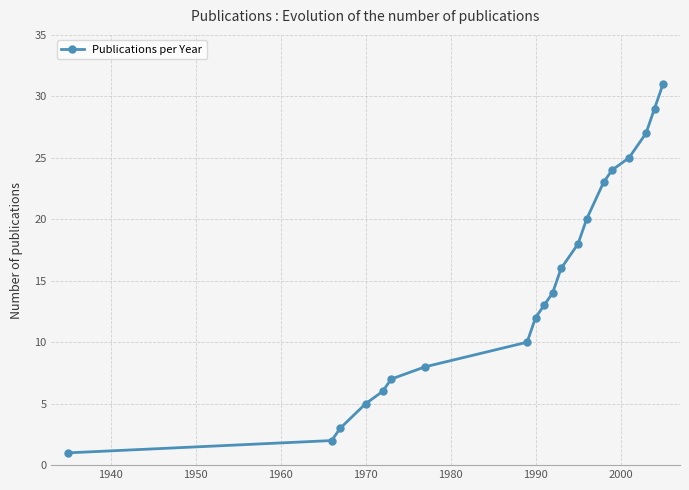

How many data points are less than 14?

10